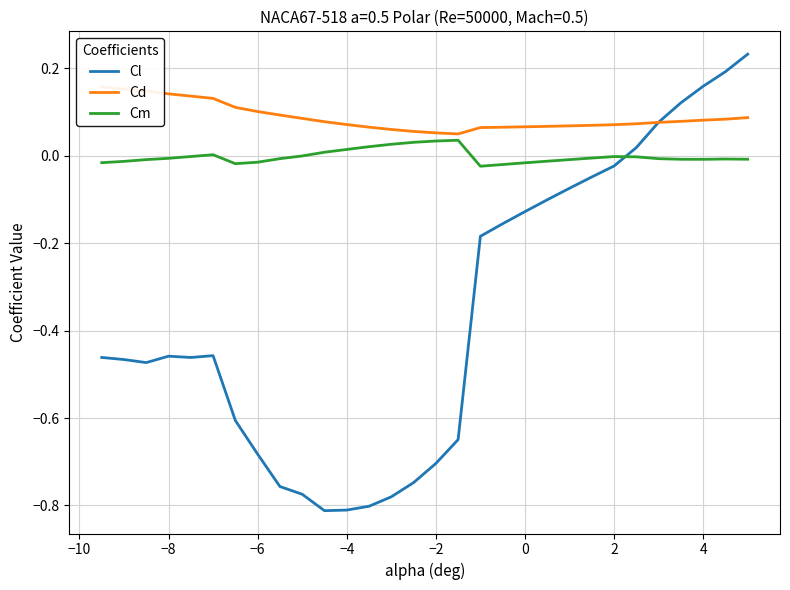

What is the difference between the second highest and minimum values in the Cm series?

0.1